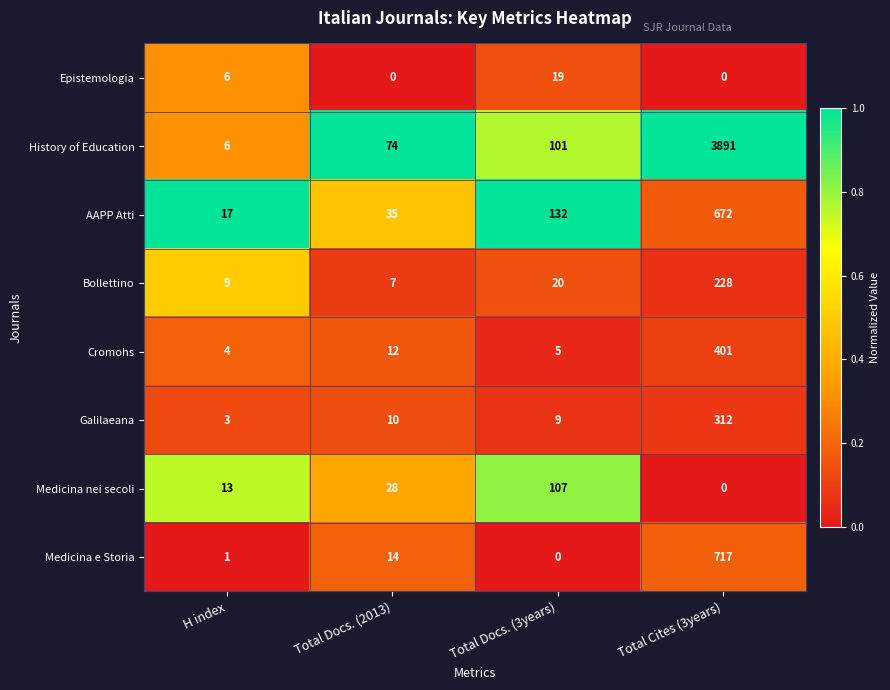

What is the sum of the Bollettino values at Total Cites (3years) and Total Docs. (3years)?

248